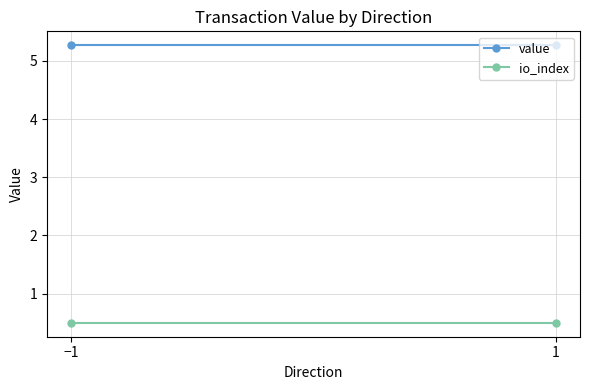

What is the label of the 2nd point from the left?

1